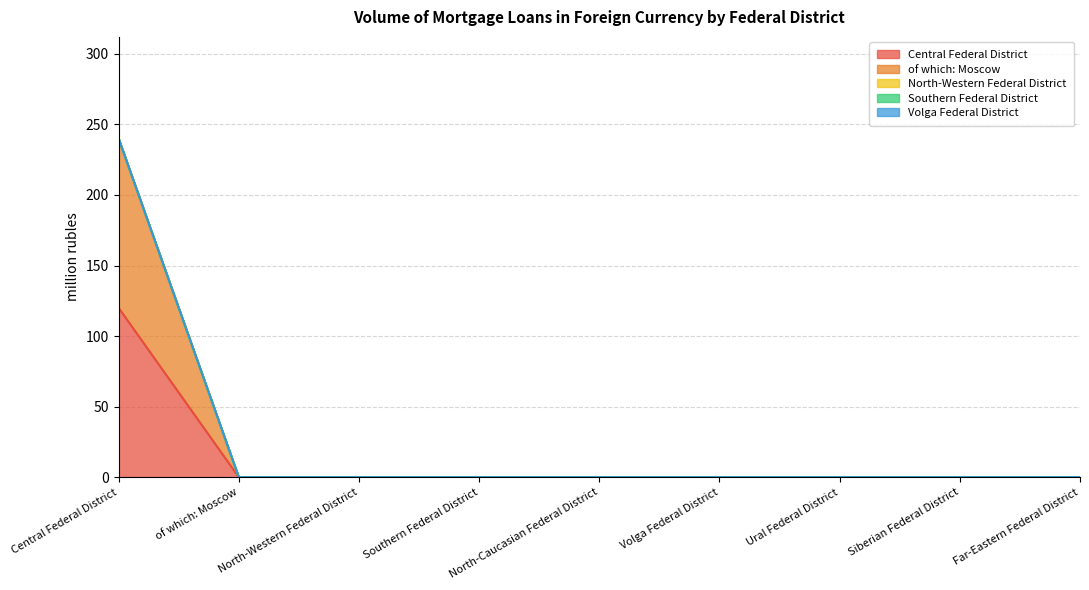

True or false: of which: Moscow has more than 0 points higher than both neighbors.

False